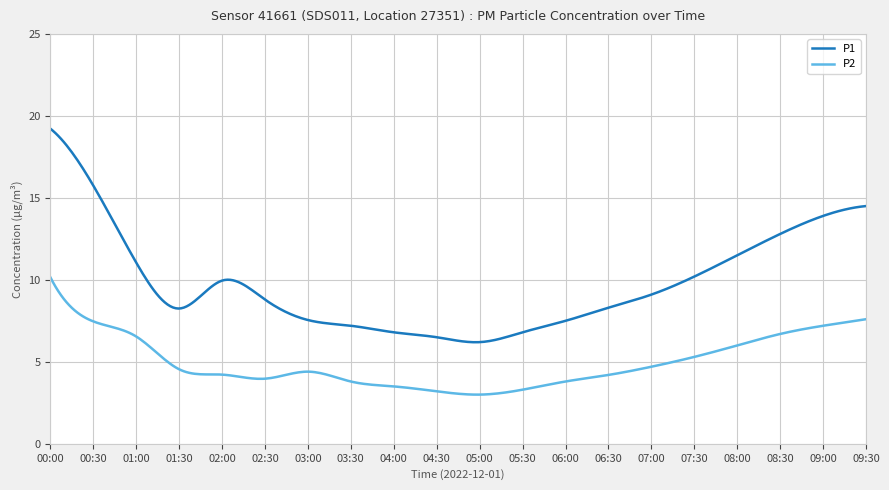

What is the highest value of the P1 series?

19.2